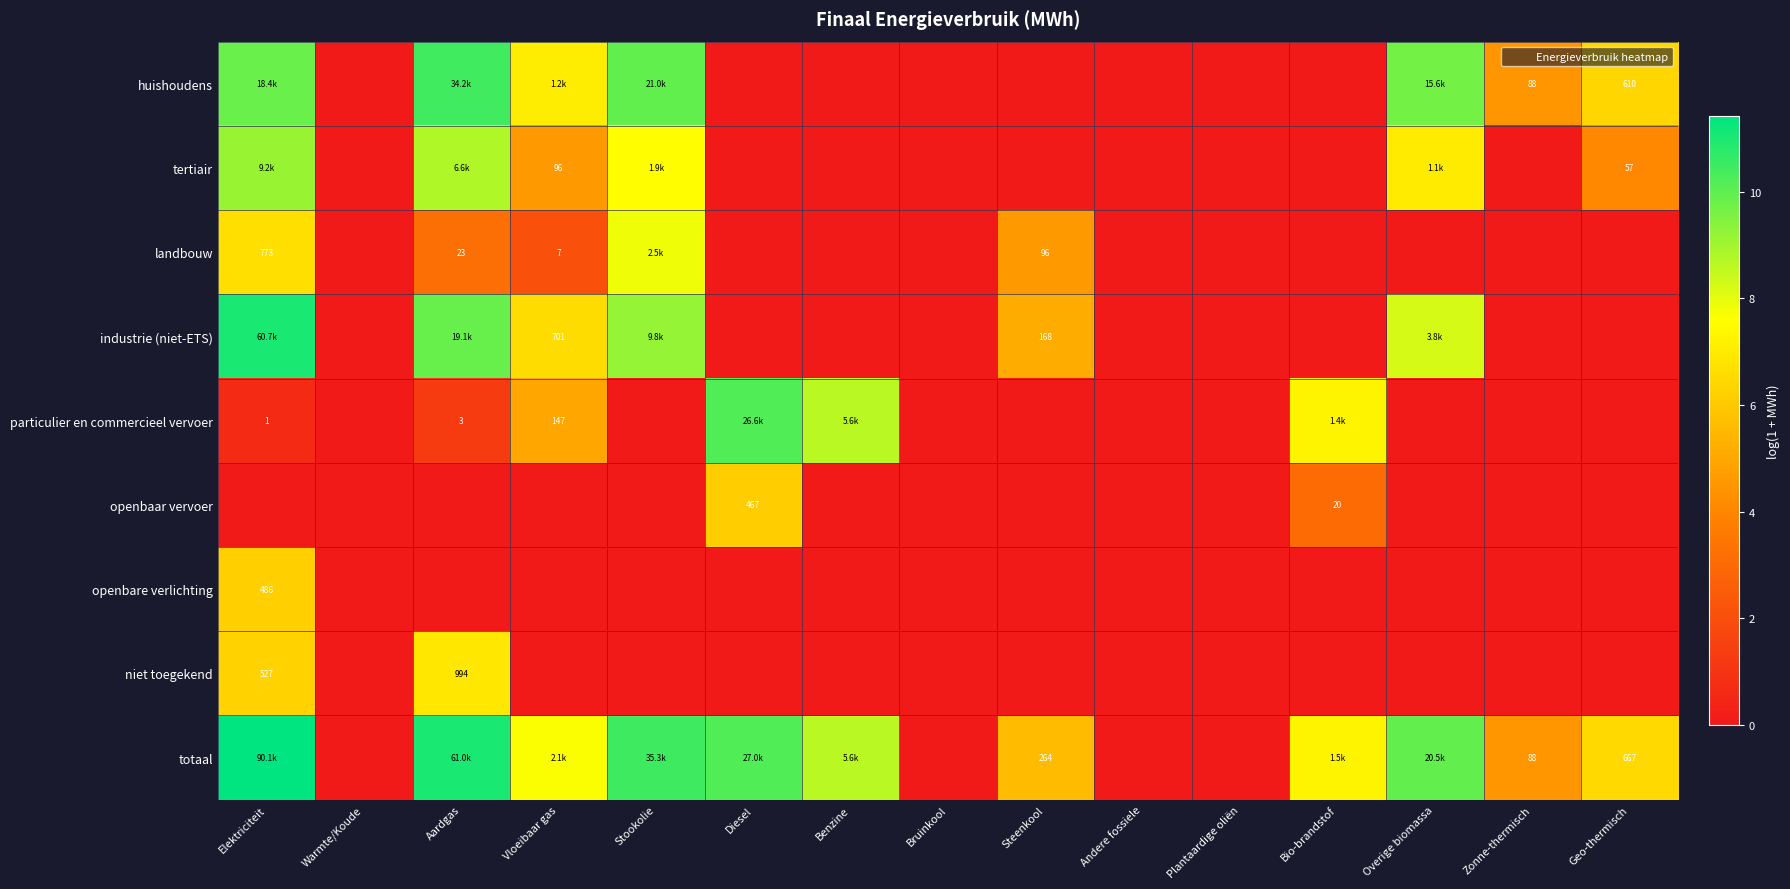

At which category is the sum across all series the highest?

Elektriciteit